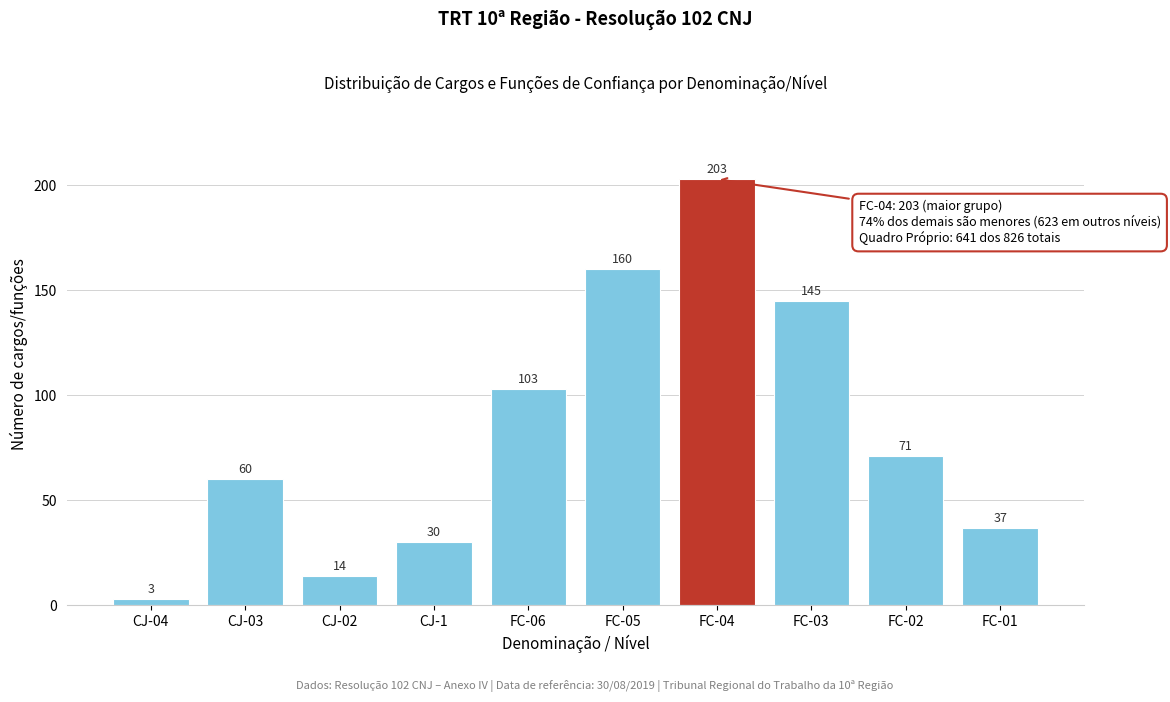

Reading left to right, transcribe all the data shown in this chart.

CJ-04=3	CJ-03=60	CJ-02=14	CJ-1=30	FC-06=103	FC-05=160	FC-04=203	FC-03=145	FC-02=71	FC-01=37